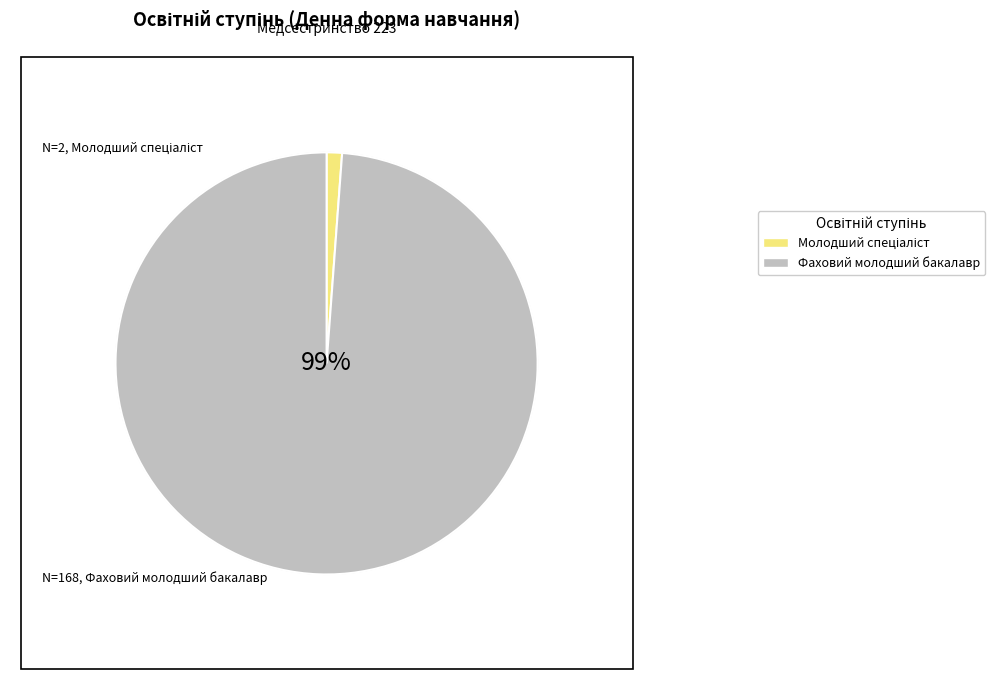

To the nearest percent, what is the average slice percentage?

50%